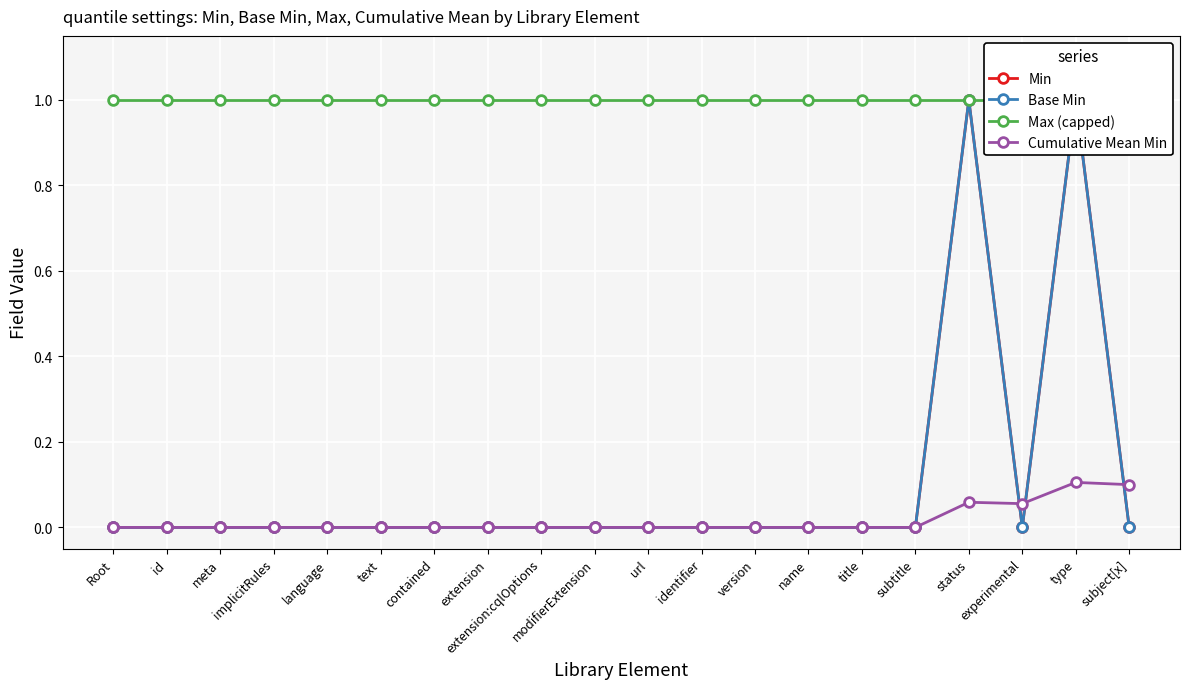

What is the spread (max minus min) of values at version?

1.0